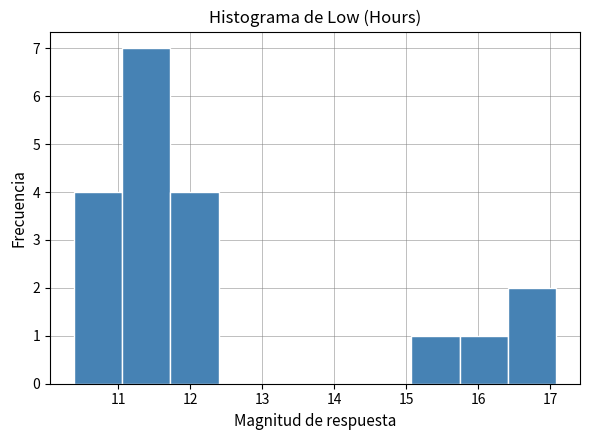

How tall is the bar that spans 11.7 to 12.4 on the x-axis? Neither the bar edges nor the heights are printed on the chart, so give them approximately, as read against the axes.

4